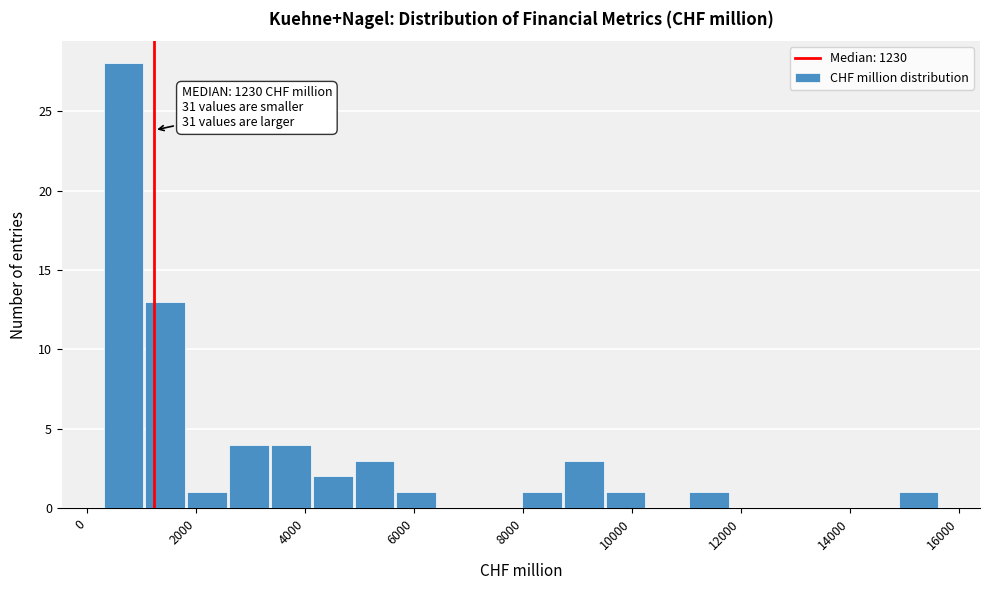

Read against the x-axis, roughly where is the centre of the tallest bar?

600